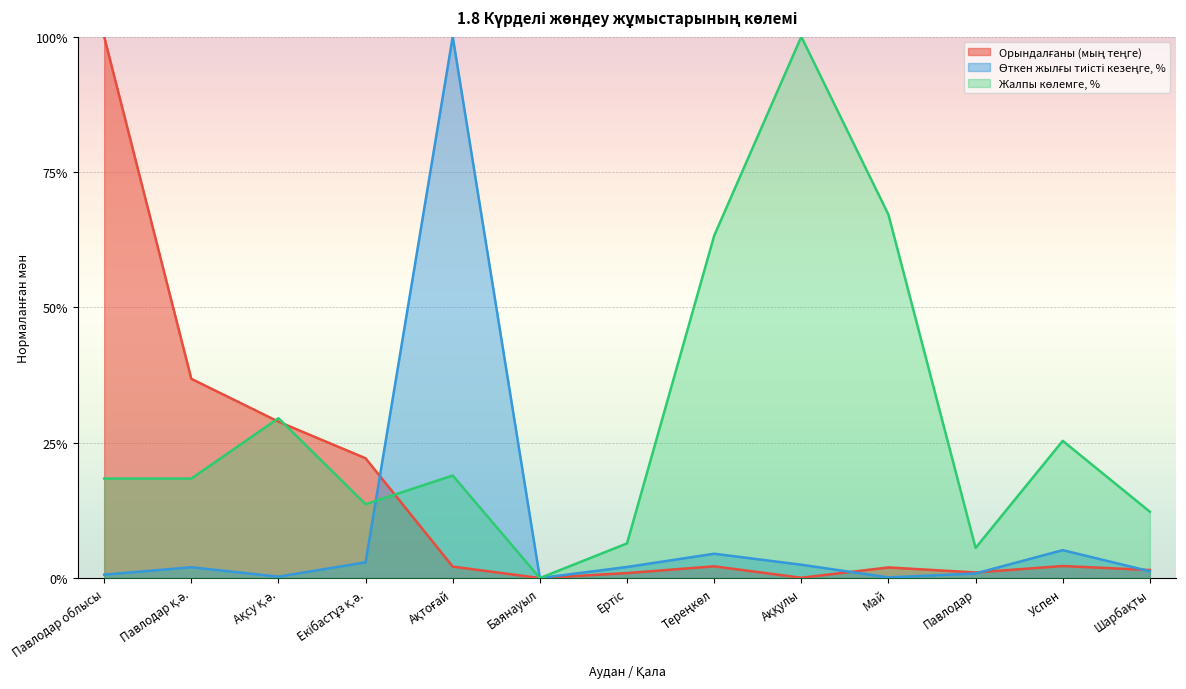

At which category is the sum across all series the highest?

Ақтоғай